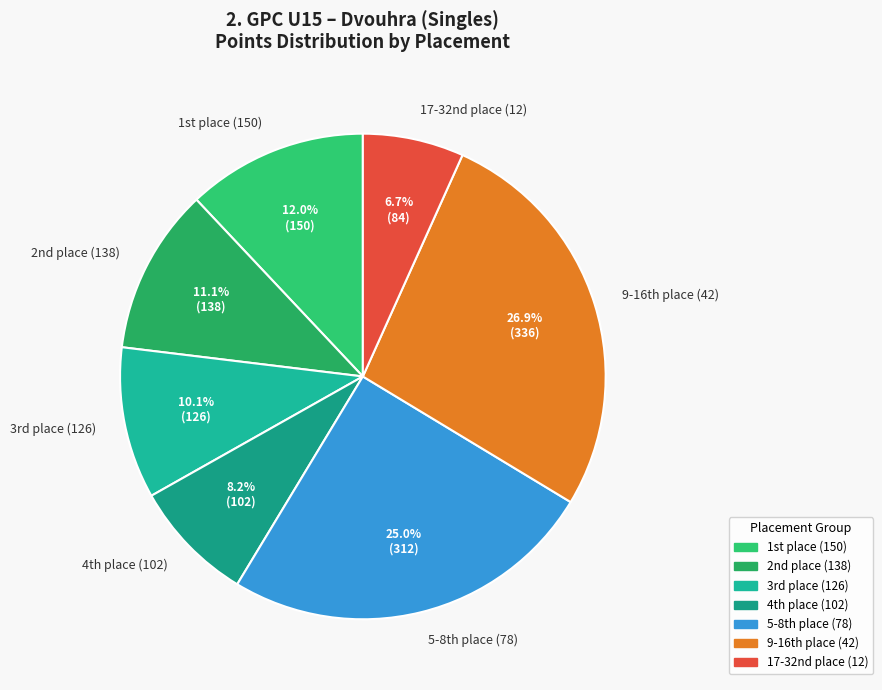

Rank the categories by value from highest to lowest.

9-16th place (42), 5-8th place (78), 1st place (150), 2nd place (138), 3rd place (126), 4th place (102), 17-32nd place (12)